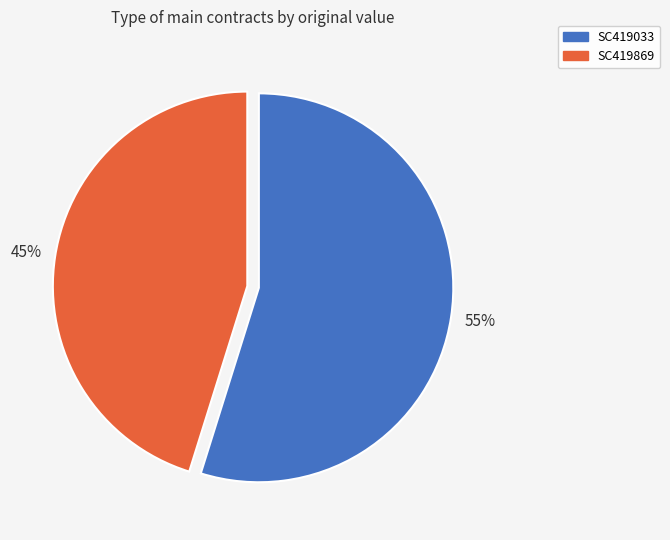

What is the ratio of the value at SC419869 to the value at SC419033?

0.8